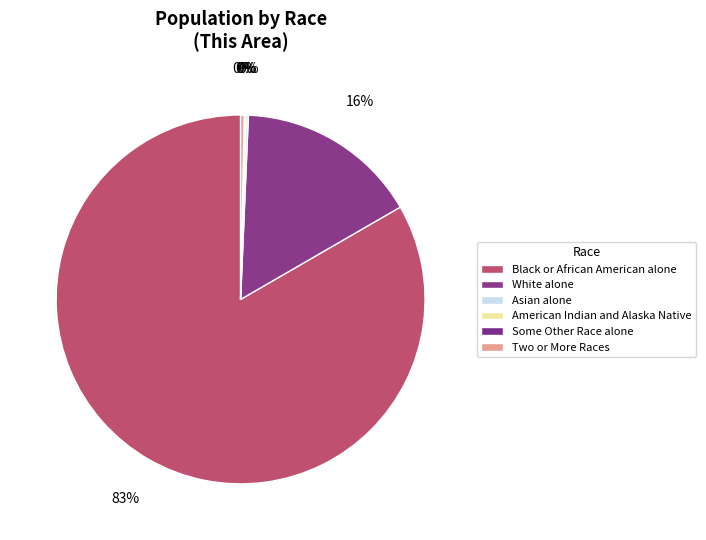

Does any single category account for the majority?

Yes